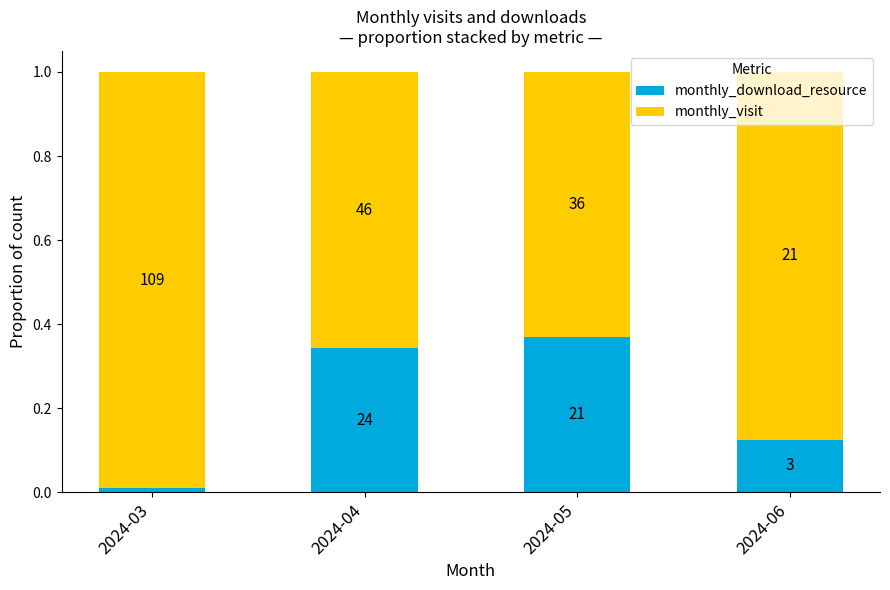

What is the average value of the monthly_download_resource series?

0.2